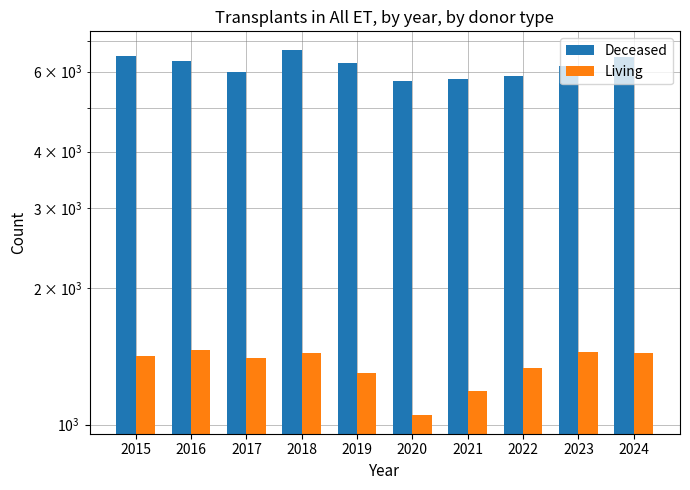

Are the bars grouped side by side (vs. stacked)?

Yes